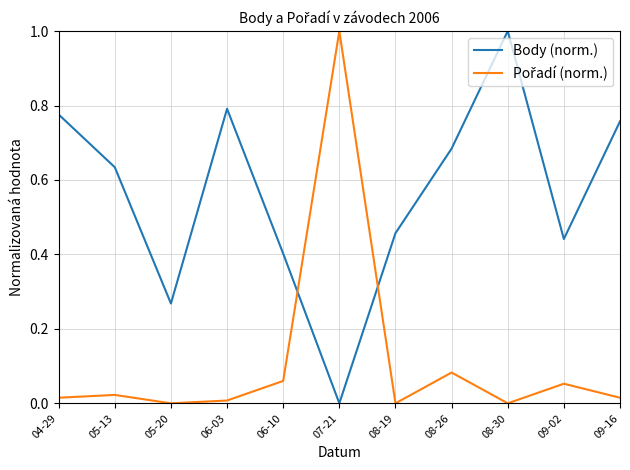

At which label is Body (norm.) closest to 0?

07-21